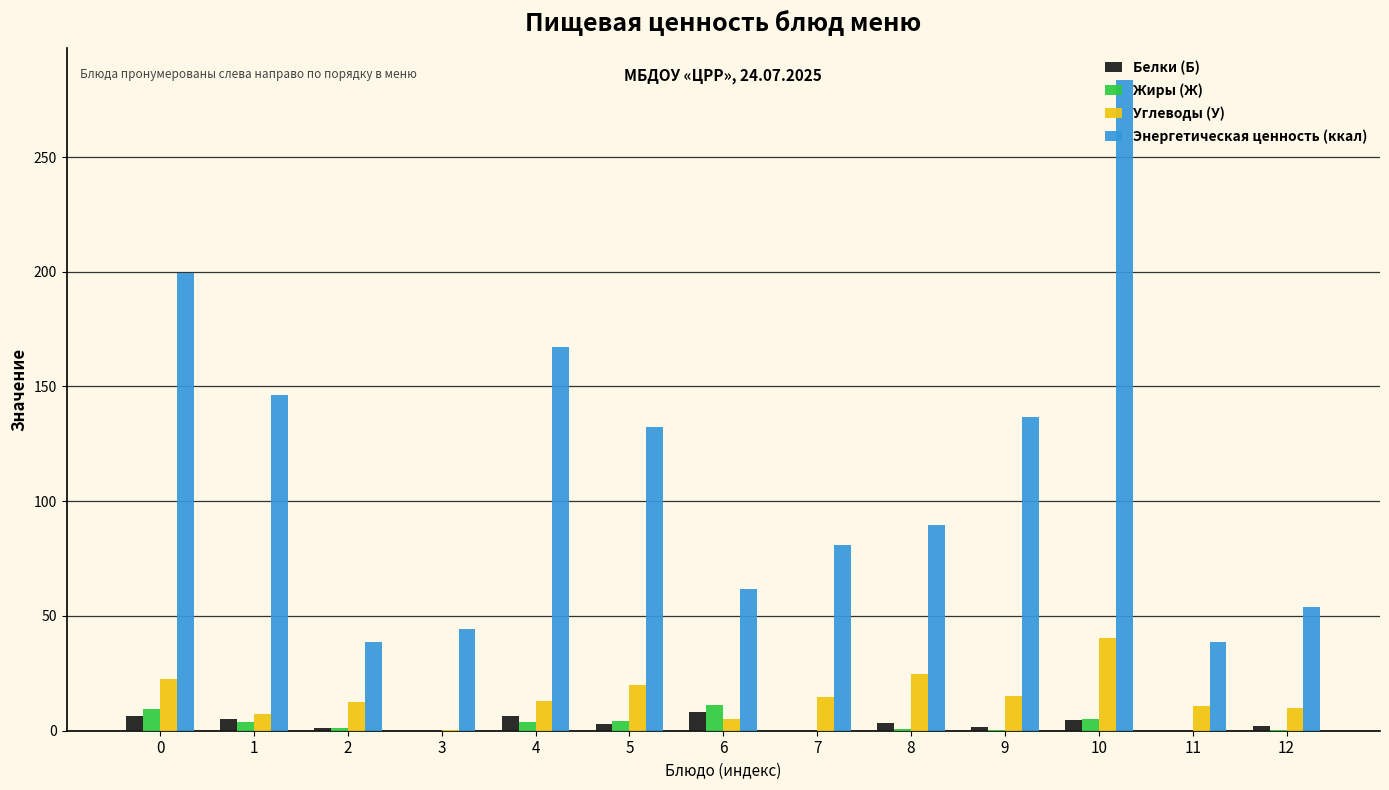

Is it true that Углеводы (У) equals 12.4 at 0?

False